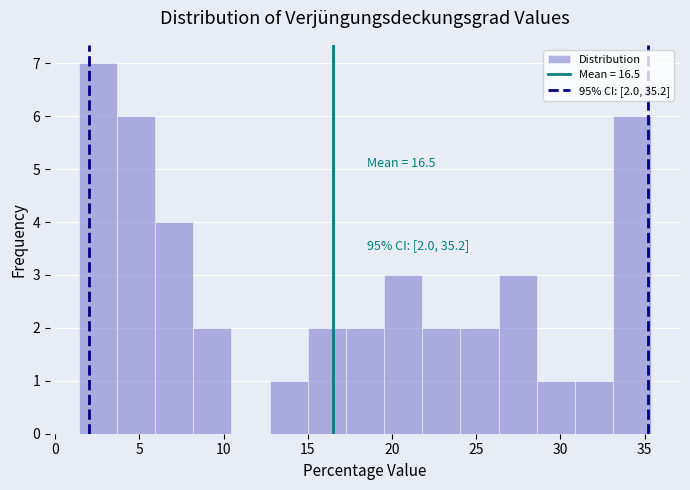

Which range on the x-axis has the tallest bar?

1.5 to 3.5